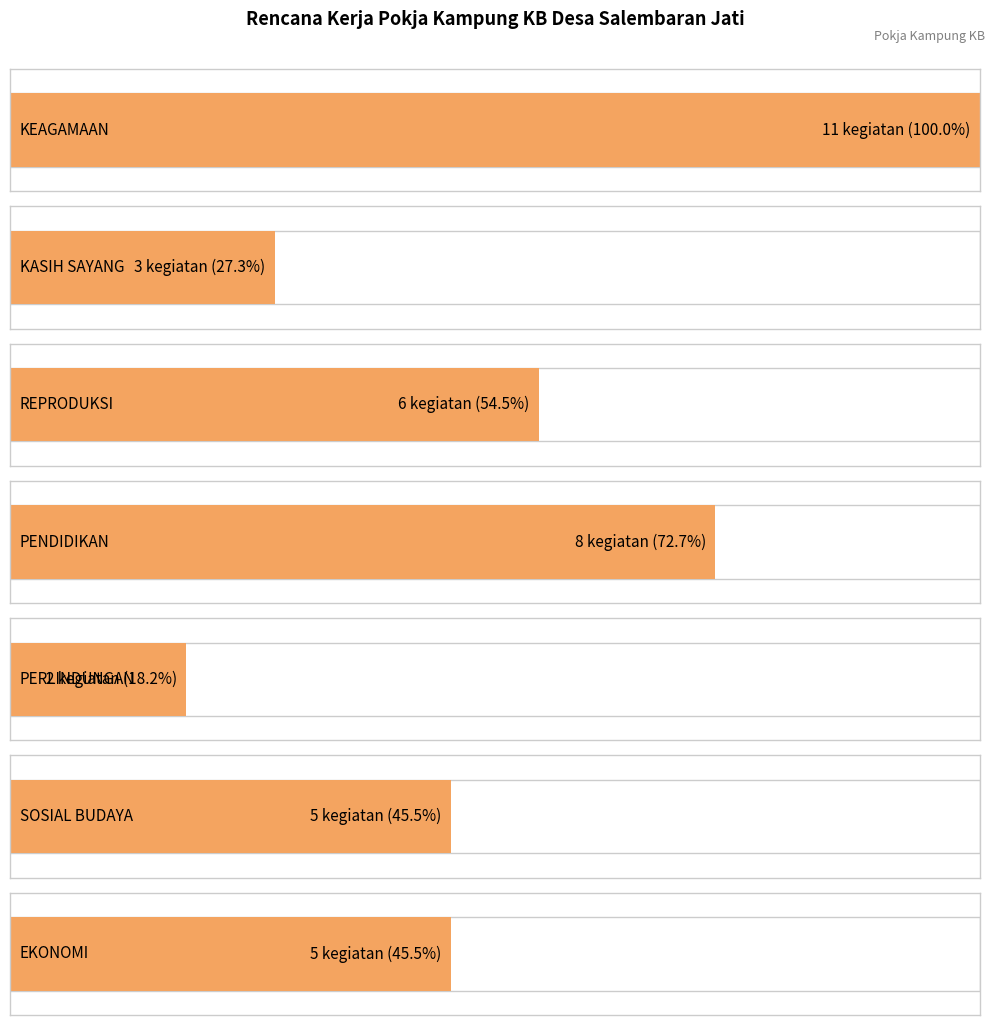

At which category does the chart reach its peak across all series?

KEAGAMAAN